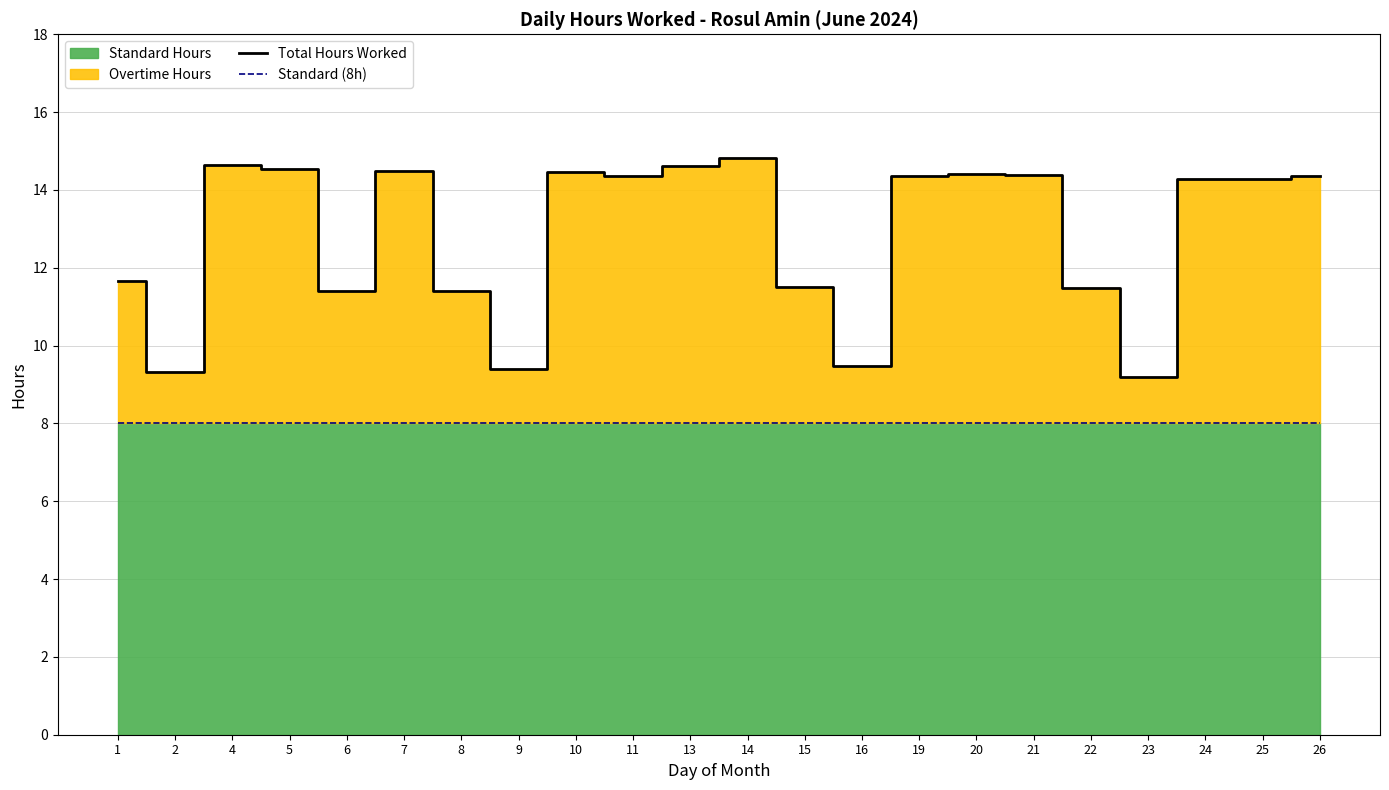

Reading left to right, what are all the values shown in this chart?

Total Hours Worked: 11.7	9.3	14.6	14.6	11.4	14.5	11.4	9.4	14.5	14.3	14.6	14.8	11.5	9.5	14.3	14.4	14.4	11.5	9.2	14.3	14.3	14.4
Standard (8h): 8.0	8.0	8.0	8.0	8.0	8.0	8.0	8.0	8.0	8.0	8.0	8.0	8.0	8.0	8.0	8.0	8.0	8.0	8.0	8.0	8.0	8.0